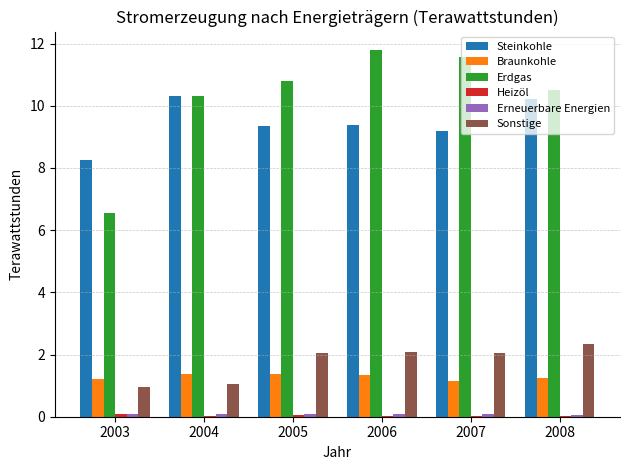

Which series changed the most between 2003 and 2006?

Erdgas